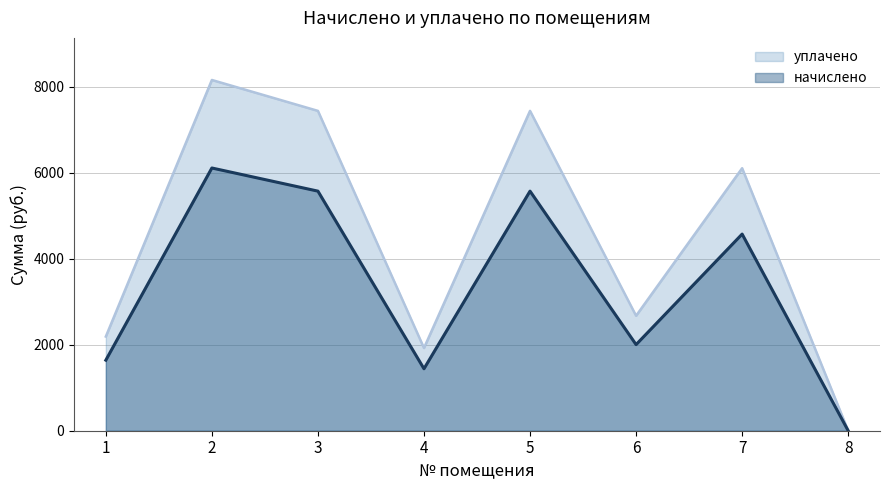

How many lines are shown in the chart?

2